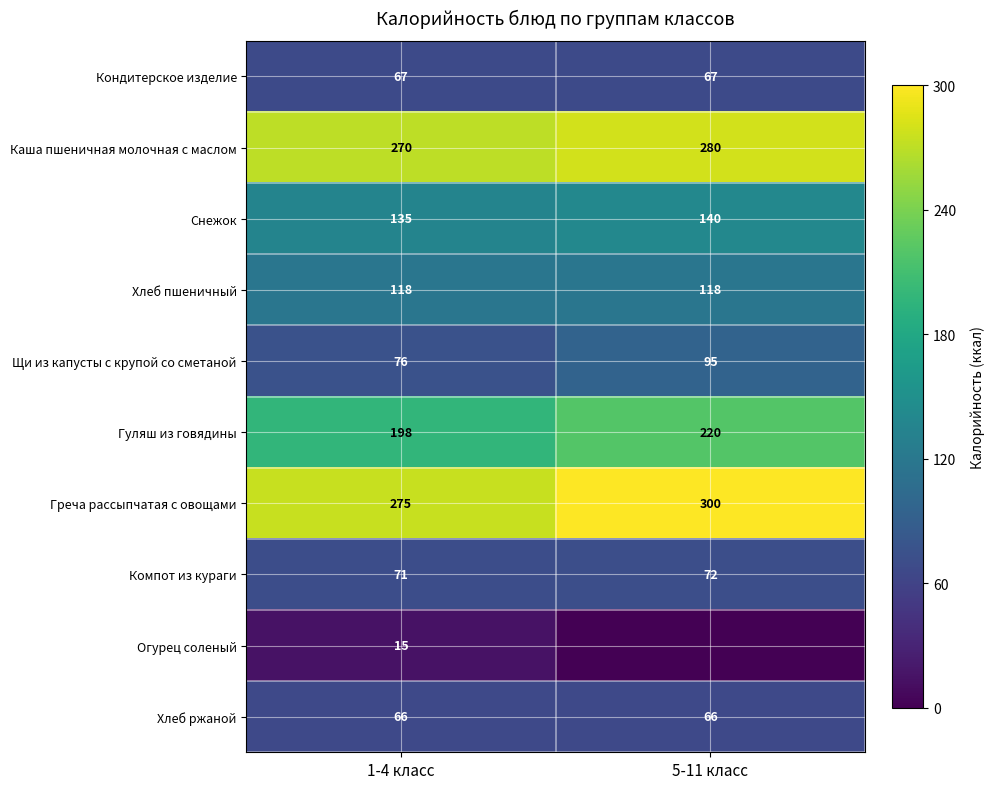

What is the difference between the Снежок values at 5-11 класс and 1-4 класс?

5